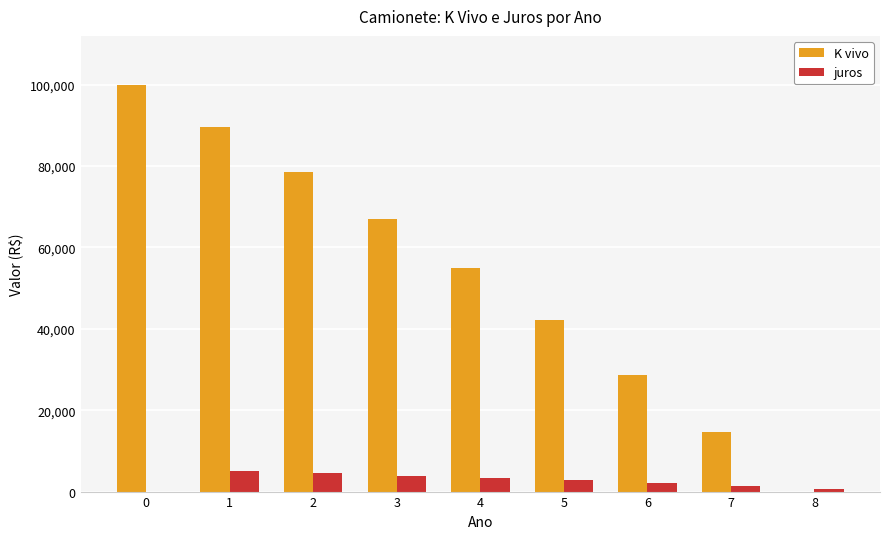

The value of K vivo at 3 is 66986.4. True or false?

True